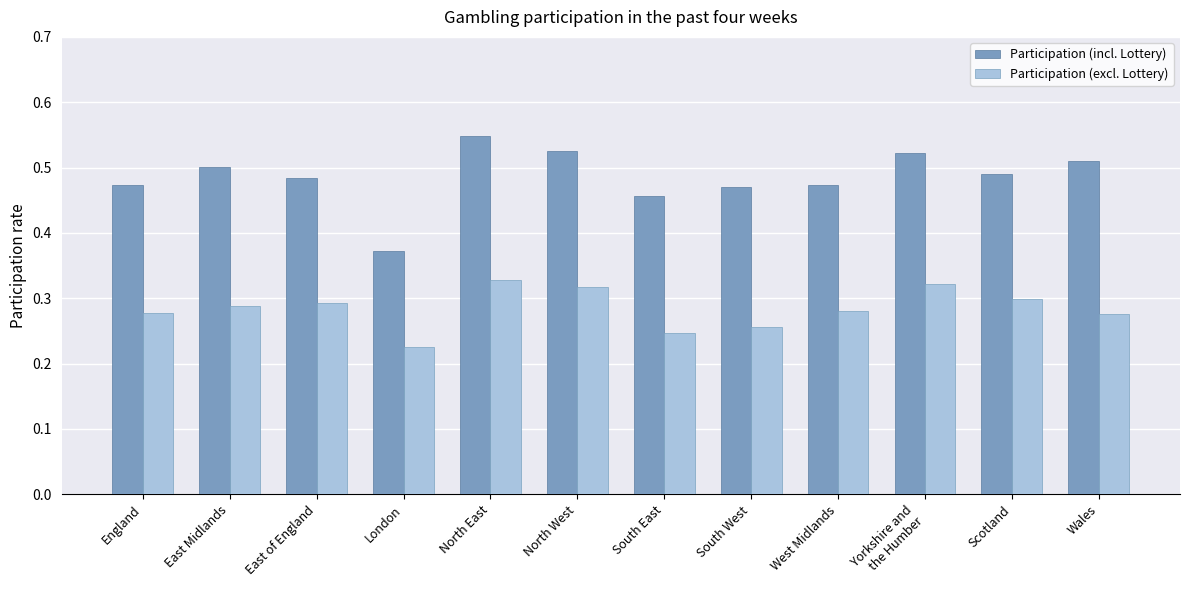

How many distinct data groups are displayed?

2